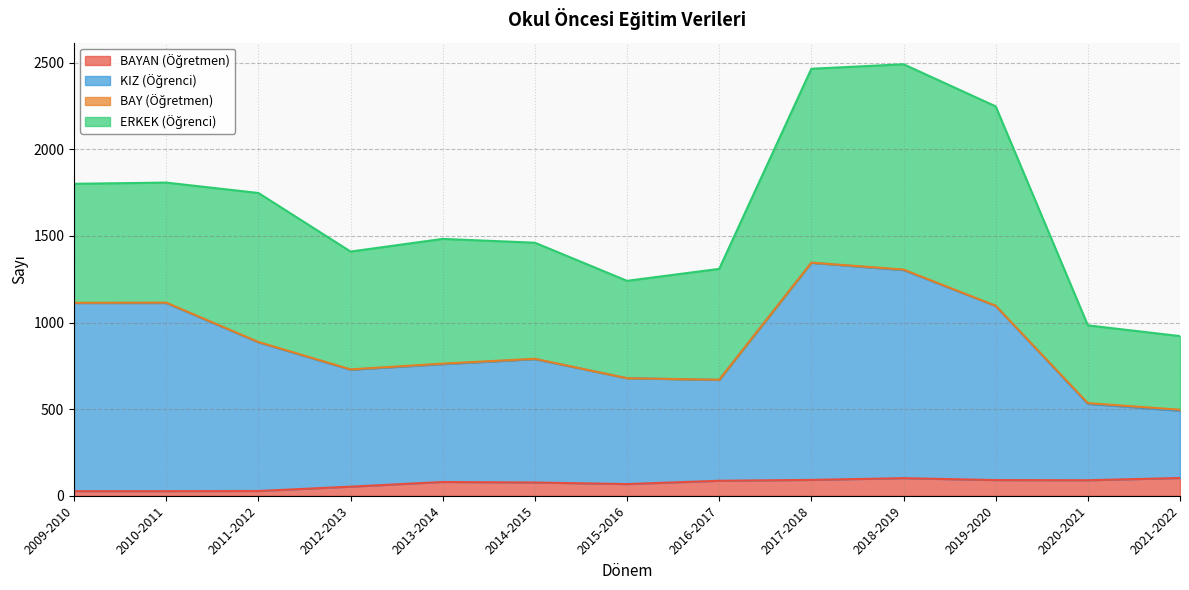

The BAYAN (Öğretmen) series shows 29 at 2021-2022. True or false?

False